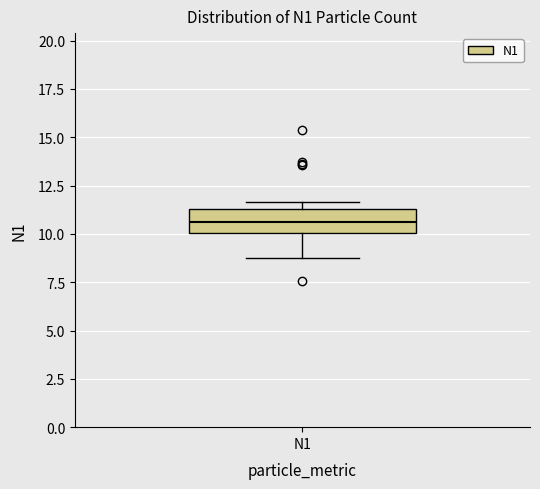

Where does the median line of the box for N1 sit on the y-axis? The values are not printed on the chart, so give them approximately, as read against the axis.

10.5